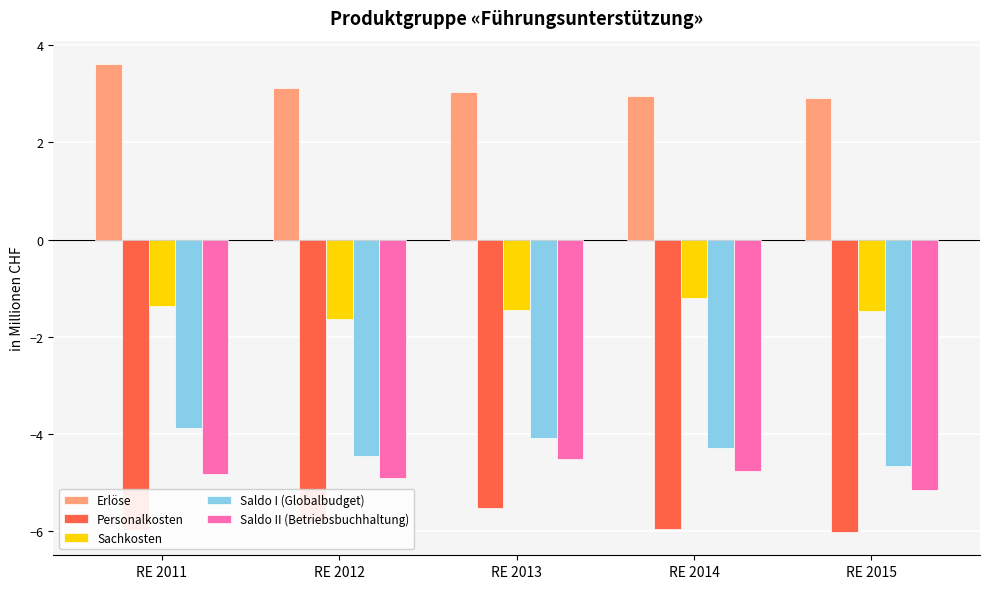

What is the spread (max minus min) of values at RE 2013?

8.6